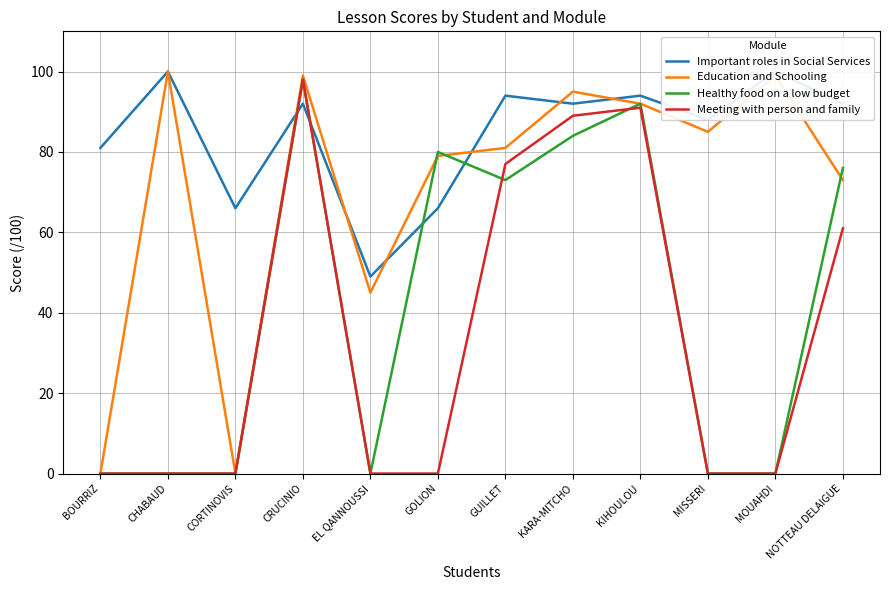

Is this an area chart (filled region under the line)?

No